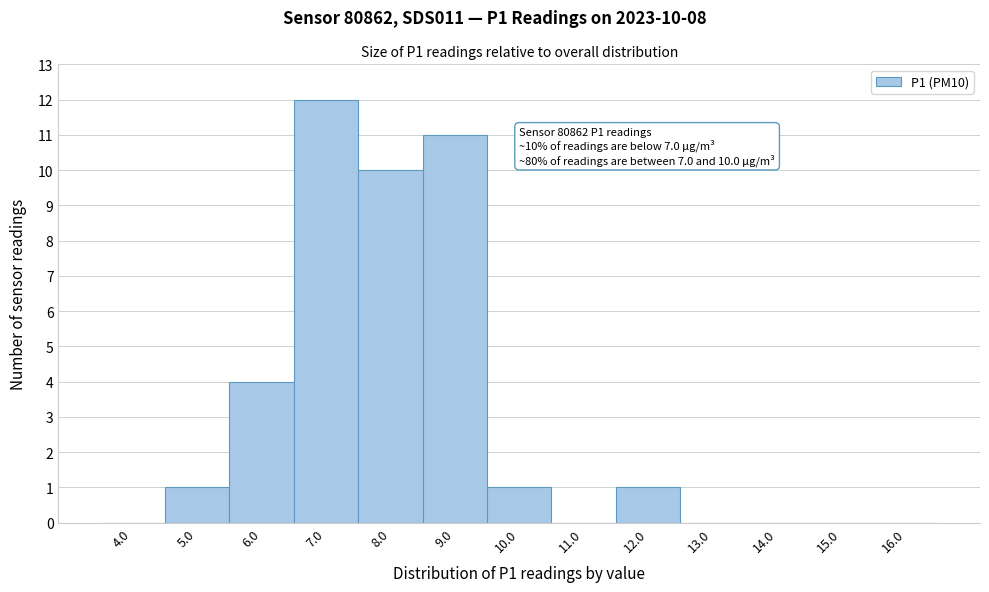

Reading left to right, list all the values displayed in this chart.

4.0=0	5.0=1	6.0=4	7.0=12	8.0=10	9.0=11	10.0=1	11.0=0	12.0=1	13.0=0	14.0=0	15.0=0	16.0=0